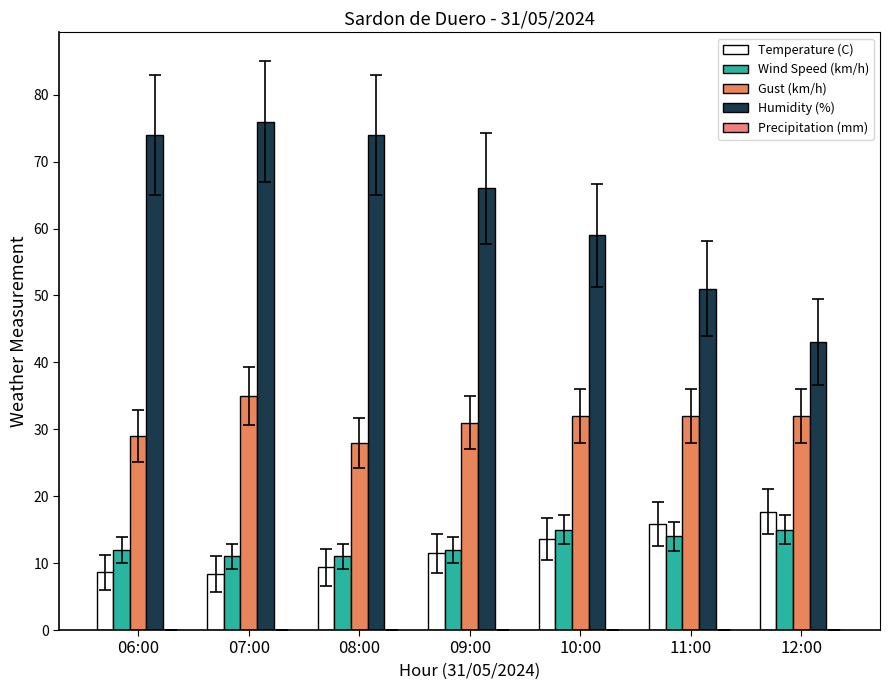

Which category has the highest value in the Temperature (C) series?

12:00